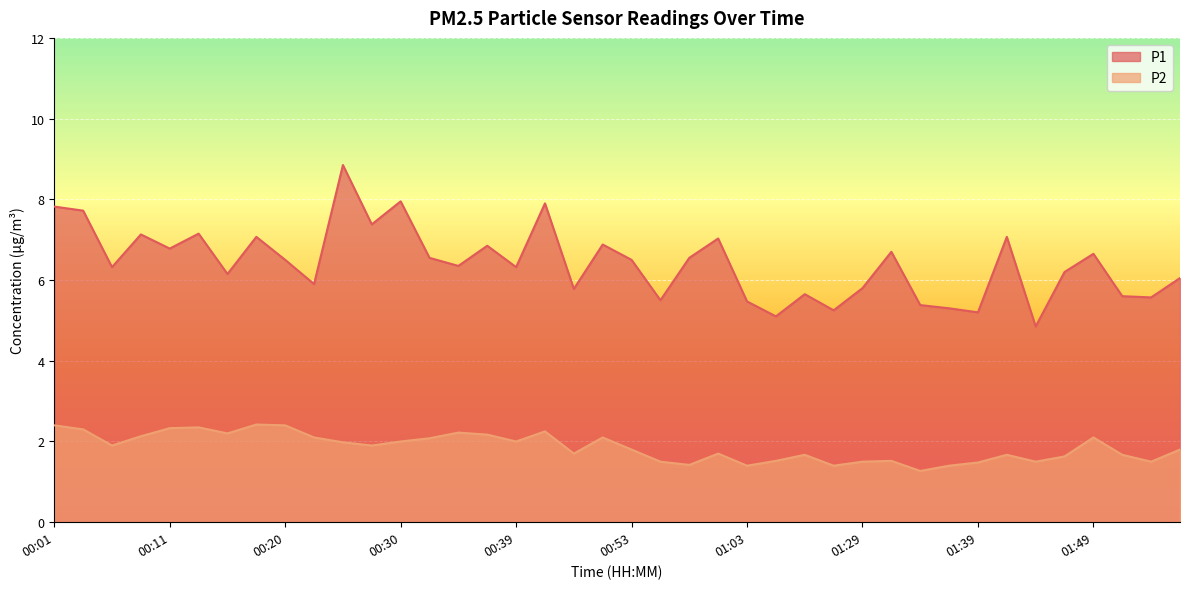

True or false: P1 has more than 1 interior local peaks.

True